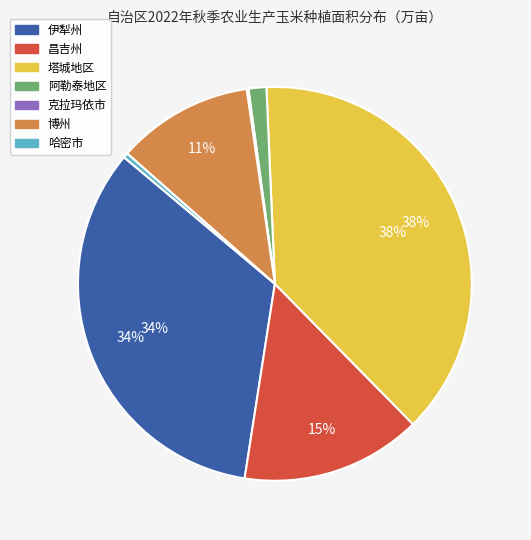

The 哈密市 slice represents 0% of the pie. True or false?

True